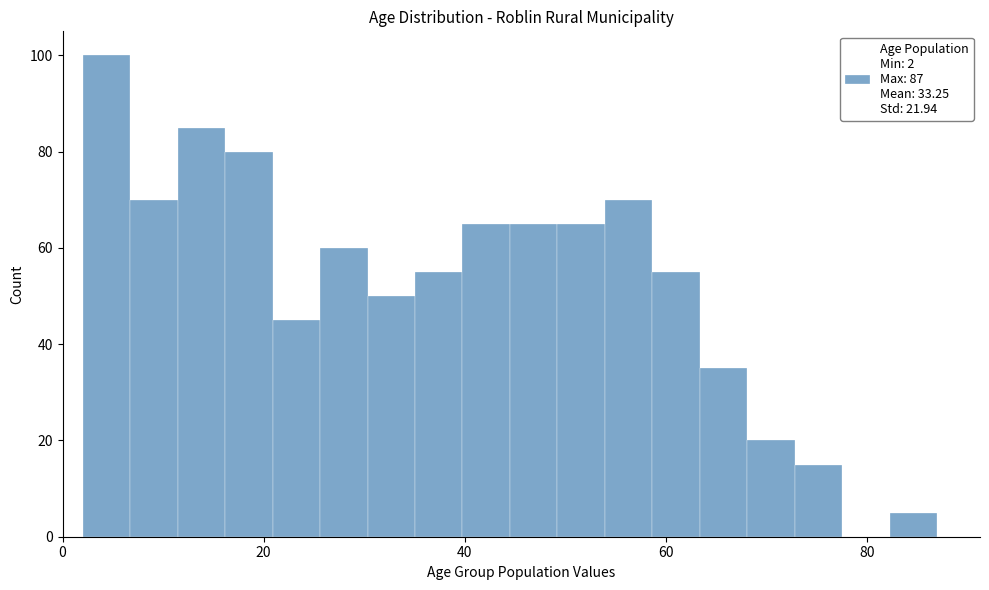

Read against the x-axis, roughly where is the centre of the tallest bar?

4